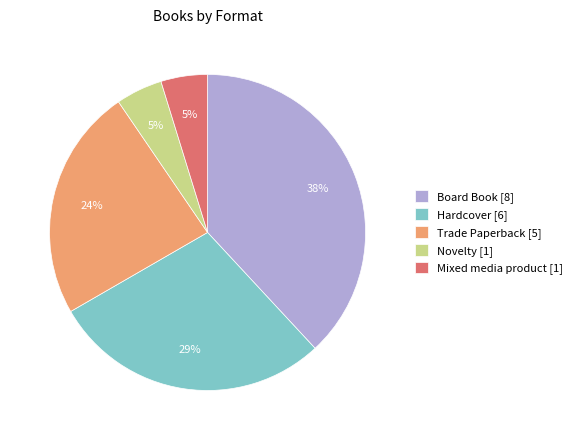

To the nearest percent, what portion does Board Book represent?

38%